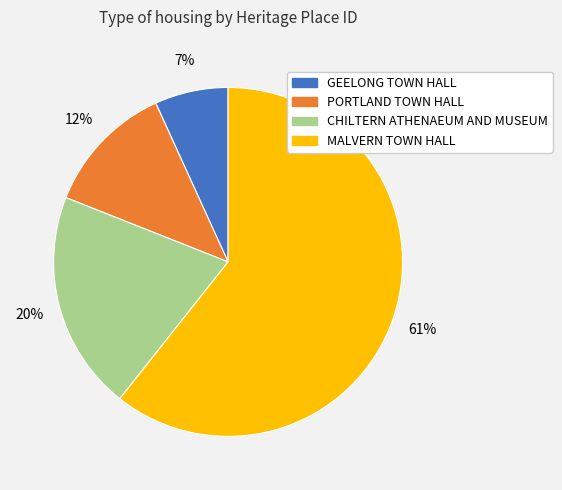

To the nearest percent, what portion does MALVERN TOWN HALL represent?

61%